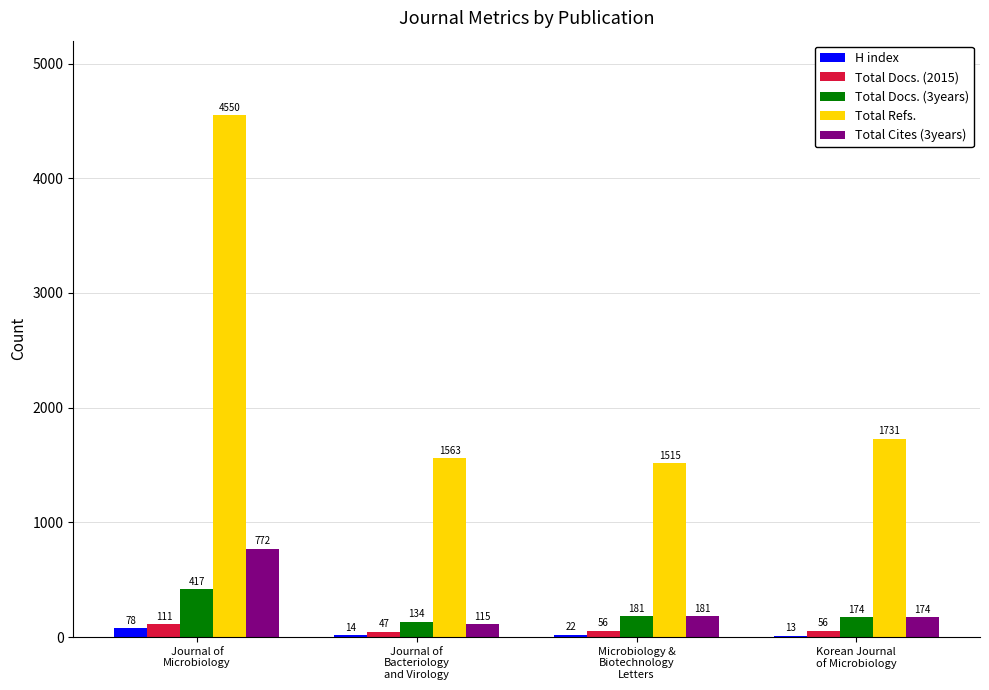

True or false: Total Refs. has a value of 1563 at Journal of
Bacteriology
and Virology.

True